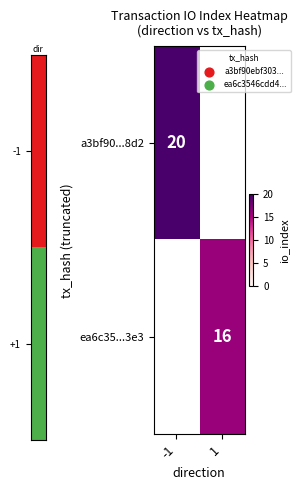

True or false: ea6c35...3e3 has a value of 16 at 1.

True